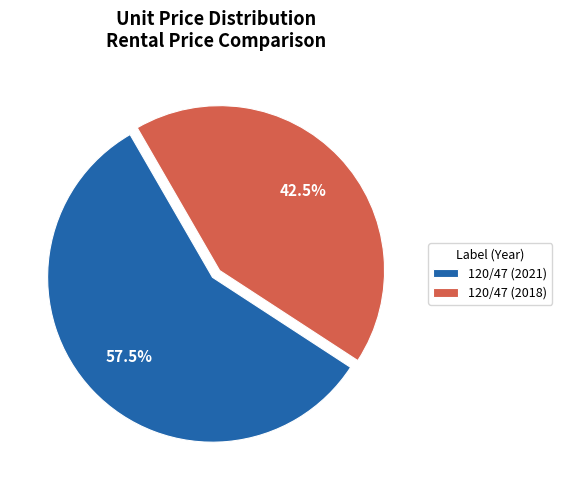

What is the majority slice?

120/47 (2021)